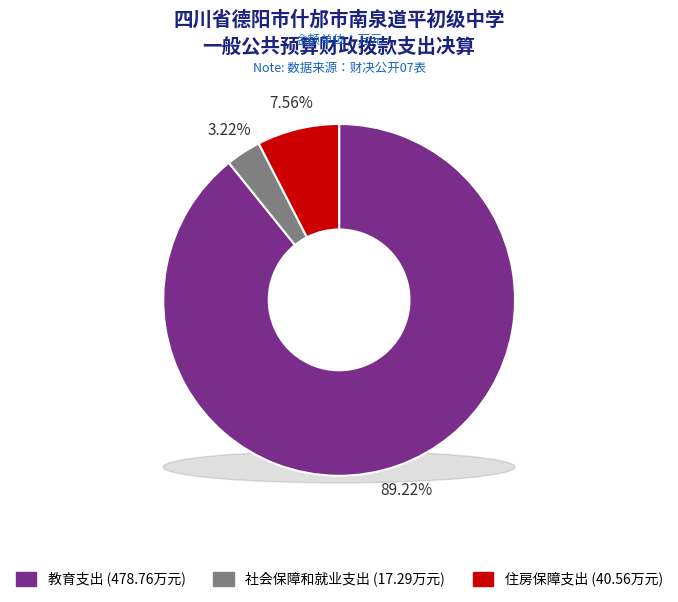

Rank the categories by value from highest to lowest.

教育支出, 住房保障支出, 社会保障和就业支出